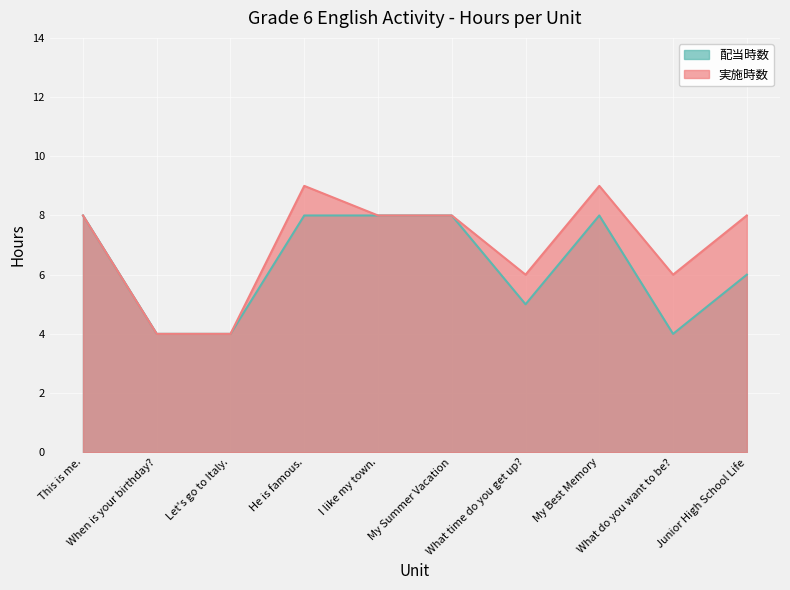

At which label does 実施時数 first exceed 8?

He is famous.